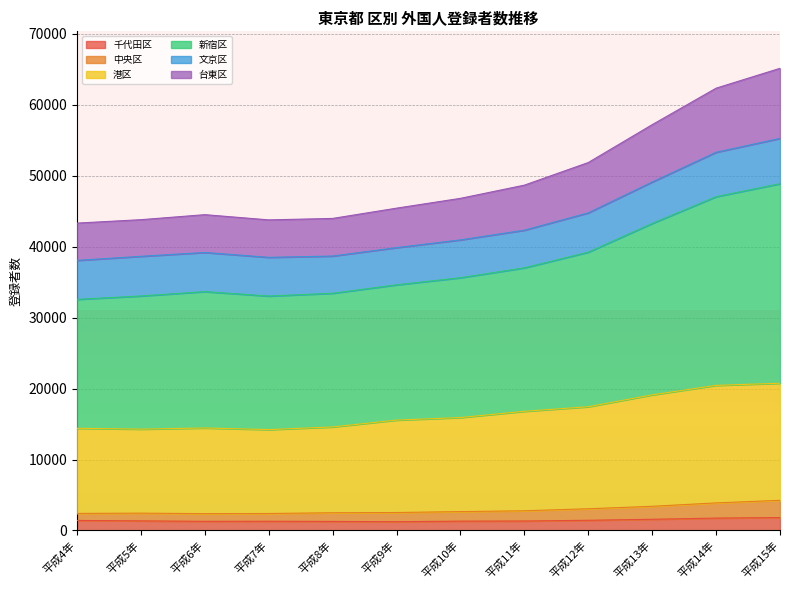

Where is the first local minimum for 新宿区?

平成7年